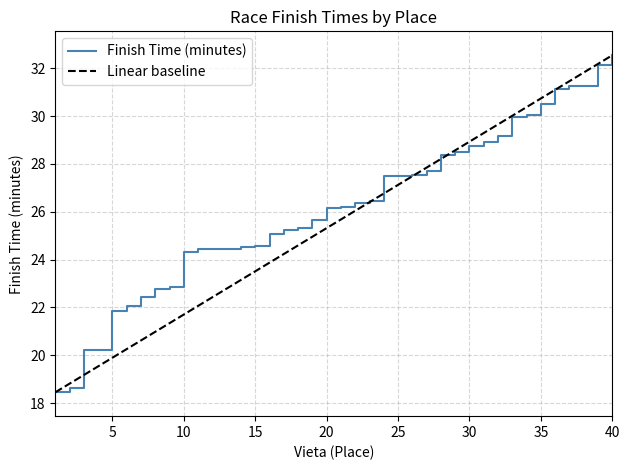

How many lines are shown in the chart?

2